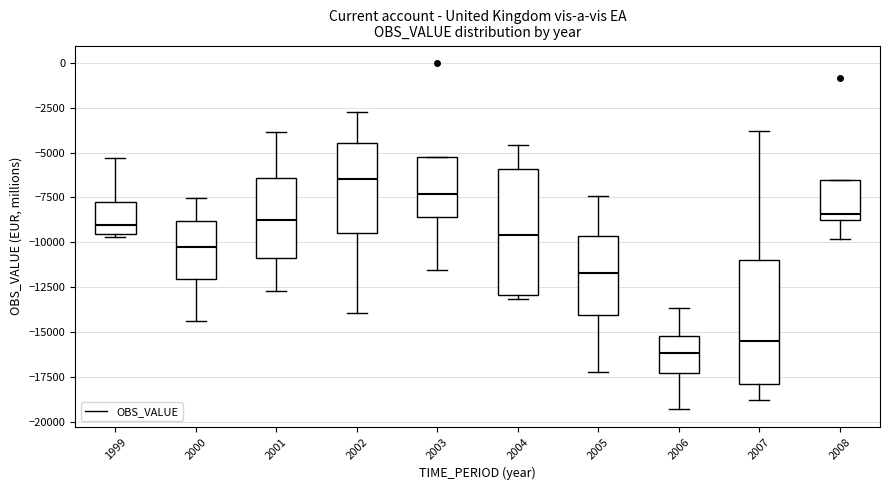

Where is the upper edge of the box at x = 2004 on the y-axis? The values are not printed on the chart, so give them approximately, as read against the axis.

-6000